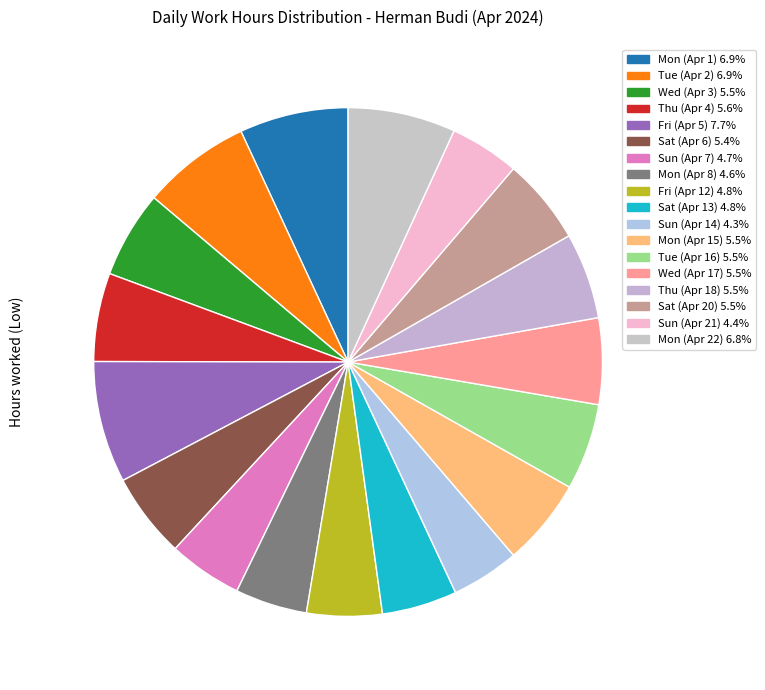

Rank the categories by value from highest to lowest.

Fri (Apr 5), Mon (Apr 1), Tue (Apr 2), Mon (Apr 22), Thu (Apr 4), Mon (Apr 15), Wed (Apr 3), Tue (Apr 16), Wed (Apr 17), Thu (Apr 18), Sat (Apr 20), Sat (Apr 6), Fri (Apr 12), Sat (Apr 13), Sun (Apr 7), Mon (Apr 8), Sun (Apr 21), Sun (Apr 14)